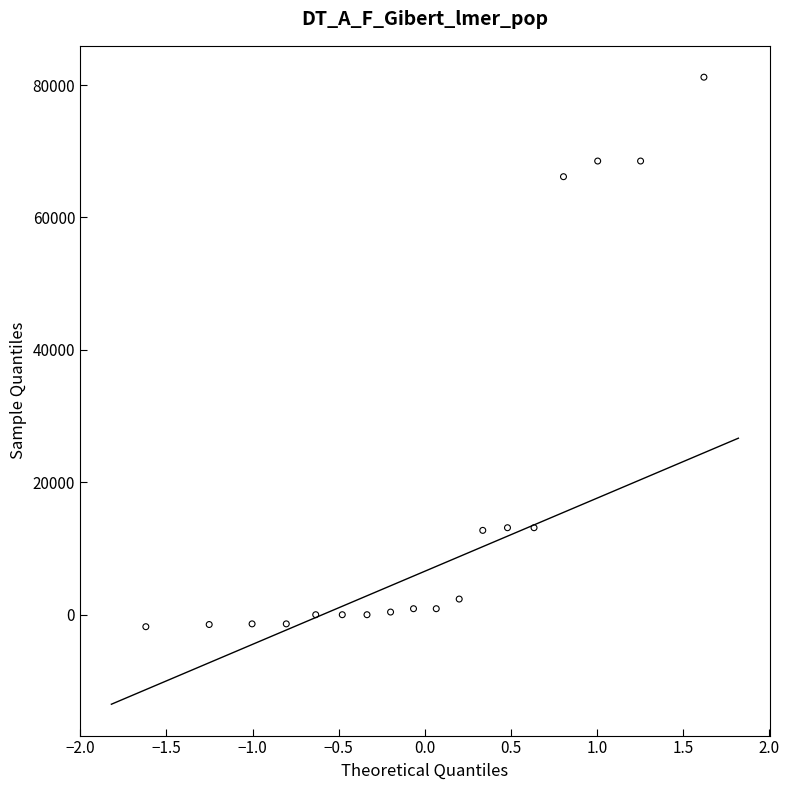

What is the range of X values (max minus min)?

3.2